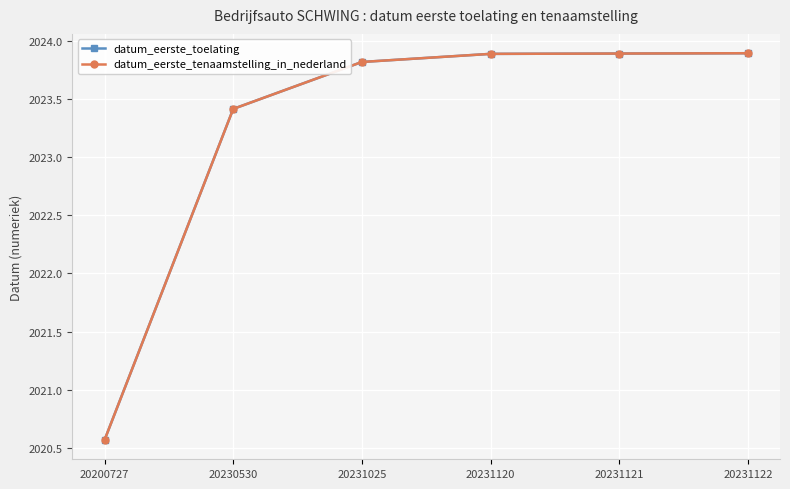

Does the chart have visible grid lines?

Yes